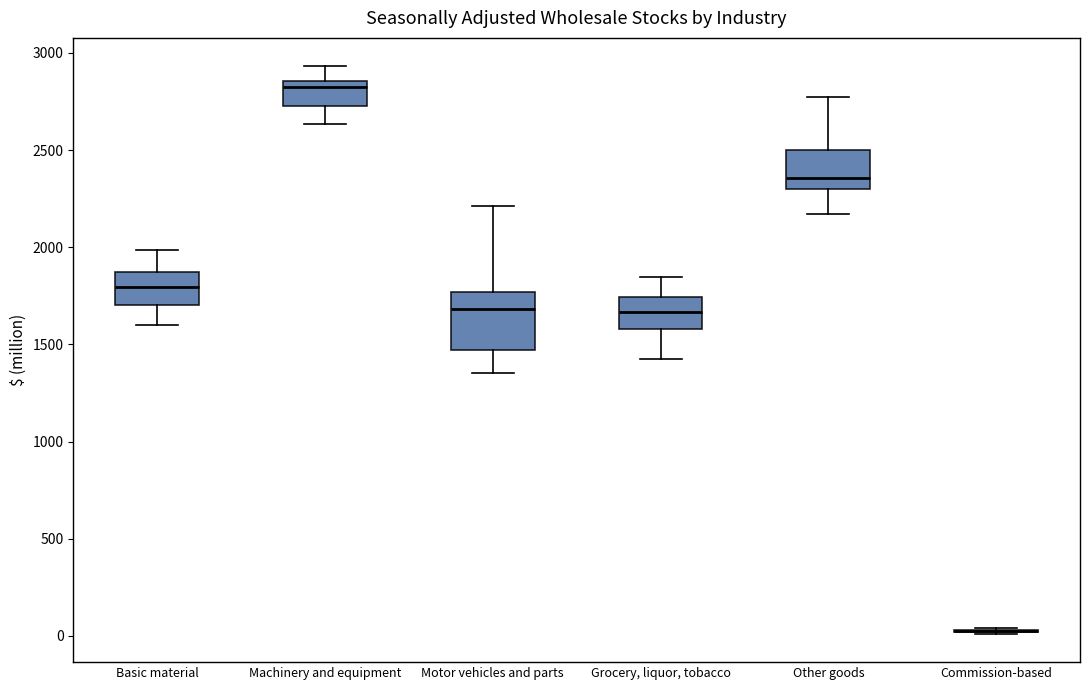

Reading left to right, transcribe this box plot: for each box, give where its median line is, the range the box spans, and where its two whiskers end, as read against the y-axis. The values are not printed on the chart, so give them approximately, as read against the axis.

Basic material: median 1800, box 1700 to 1850, whiskers 1600 to 2000
Machinery and equipment: median 2800, box 2750 to 2850, whiskers 2650 to 2950
Motor vehicles and parts: median 1700, box 1450 to 1750, whiskers 1350 to 2200
Grocery, liquor, tobacco: median 1650, box 1600 to 1750, whiskers 1400 to 1850
Other goods: median 2350, box 2300 to 2500, whiskers 2150 to 2800
Commission-based: box collapsed to a line at 50, whiskers 0 to 50